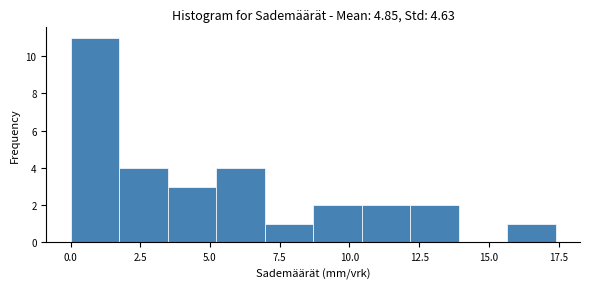

Read against the x-axis, roughly where is the centre of the tallest bar?

1.0